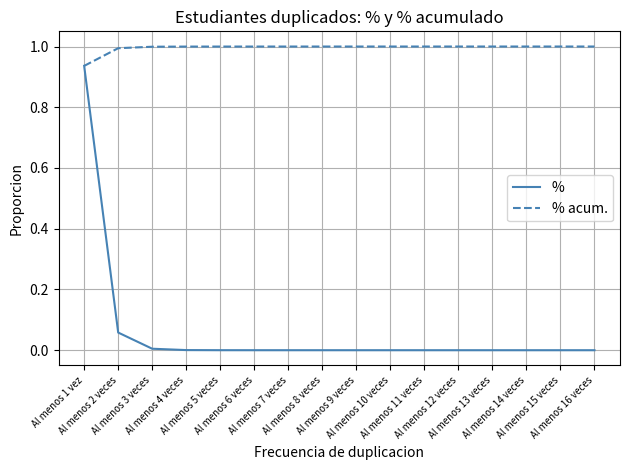

List the series in order of their peak value, highest first.

% acum., %